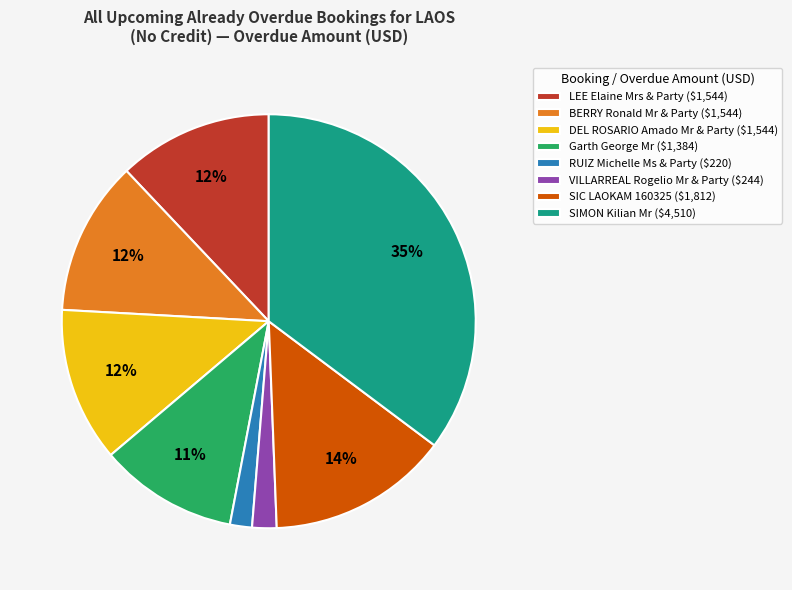

Does BERRY Ronald Mr & Party ($1,544) represent more than half of the total?

No